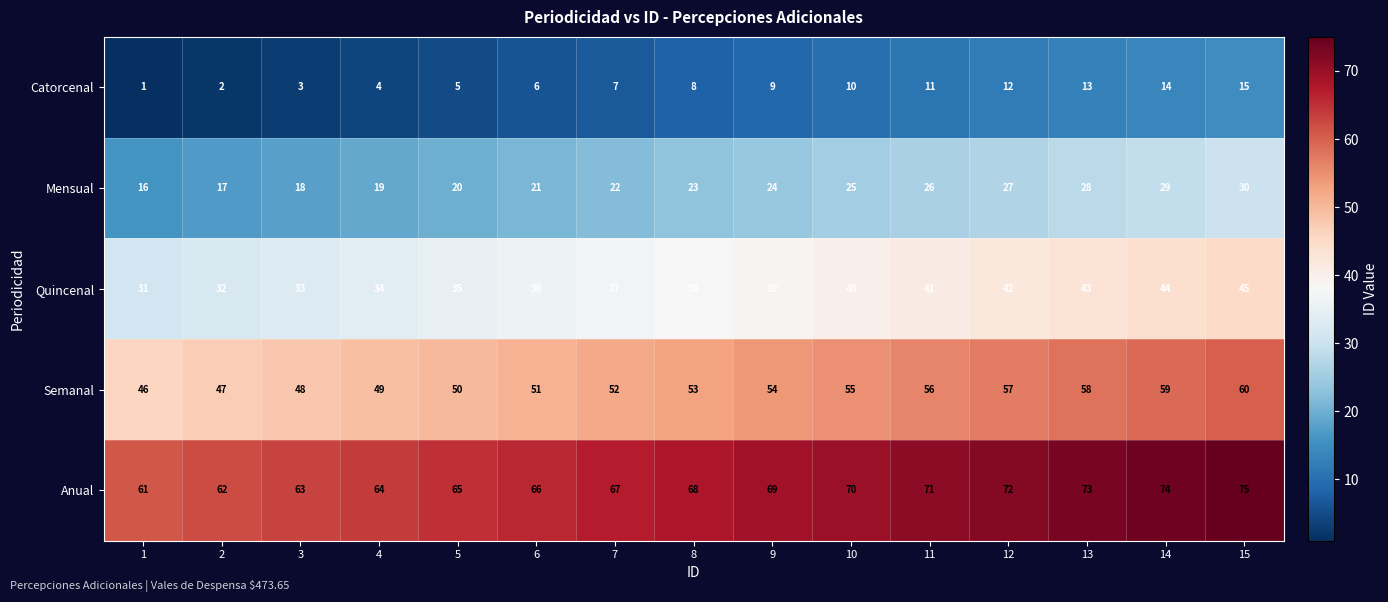

True or false: Mensual has a value of 16 at 1.

True